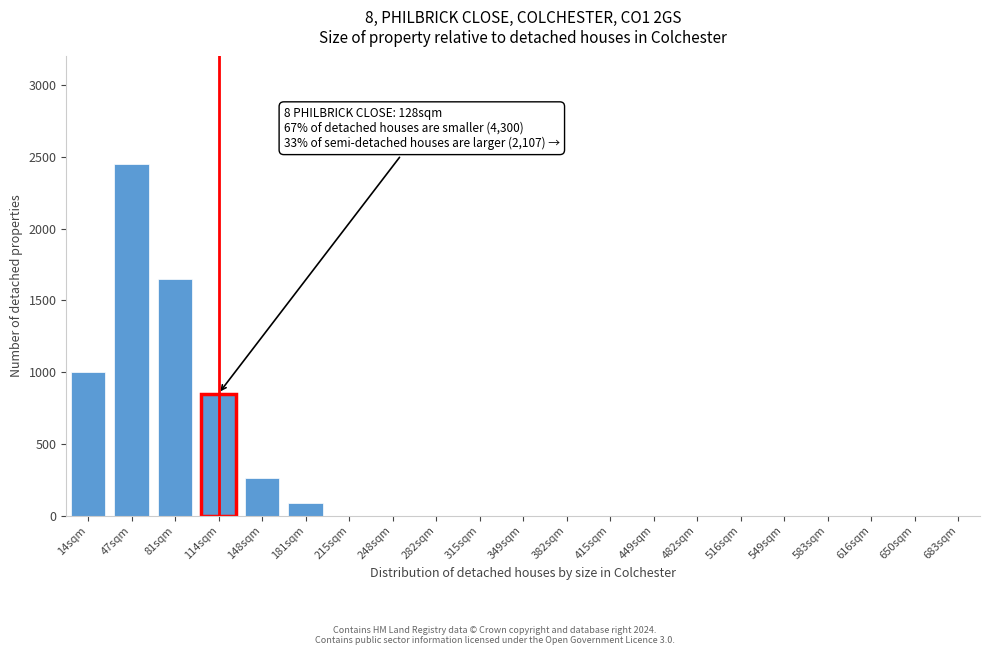

Reading right to left, transcribe all the data shown in this chart.

683sqm=0	650sqm=0	616sqm=0	583sqm=0	549sqm=0	516sqm=0	482sqm=0	449sqm=0	415sqm=0	382sqm=0	349sqm=0	315sqm=0	282sqm=0	248sqm=0	215sqm=0	181sqm=90	148sqm=260	114sqm=850	81sqm=1650	47sqm=2450	14sqm=1000